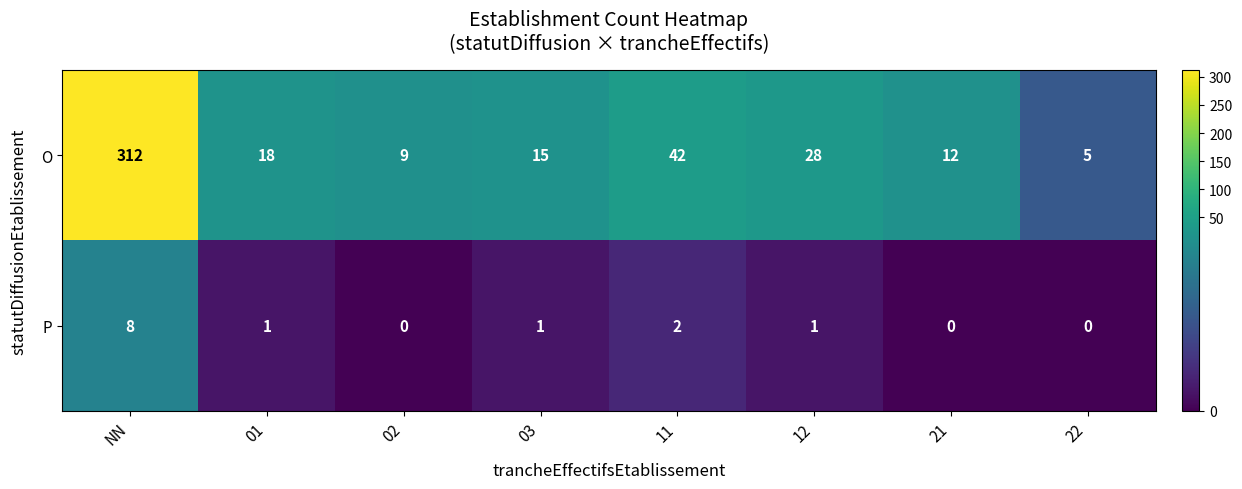

At which category is the sum across all series the highest?

NN